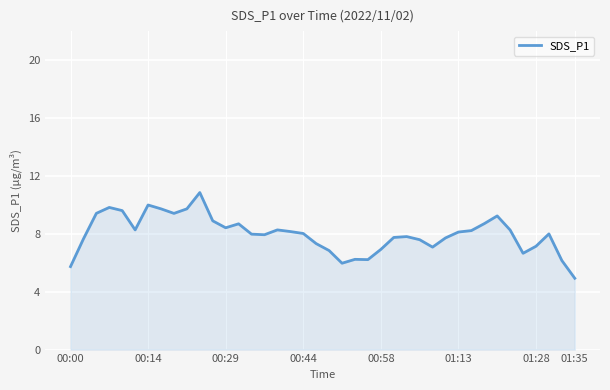

What is the greatest value displayed?

10.8